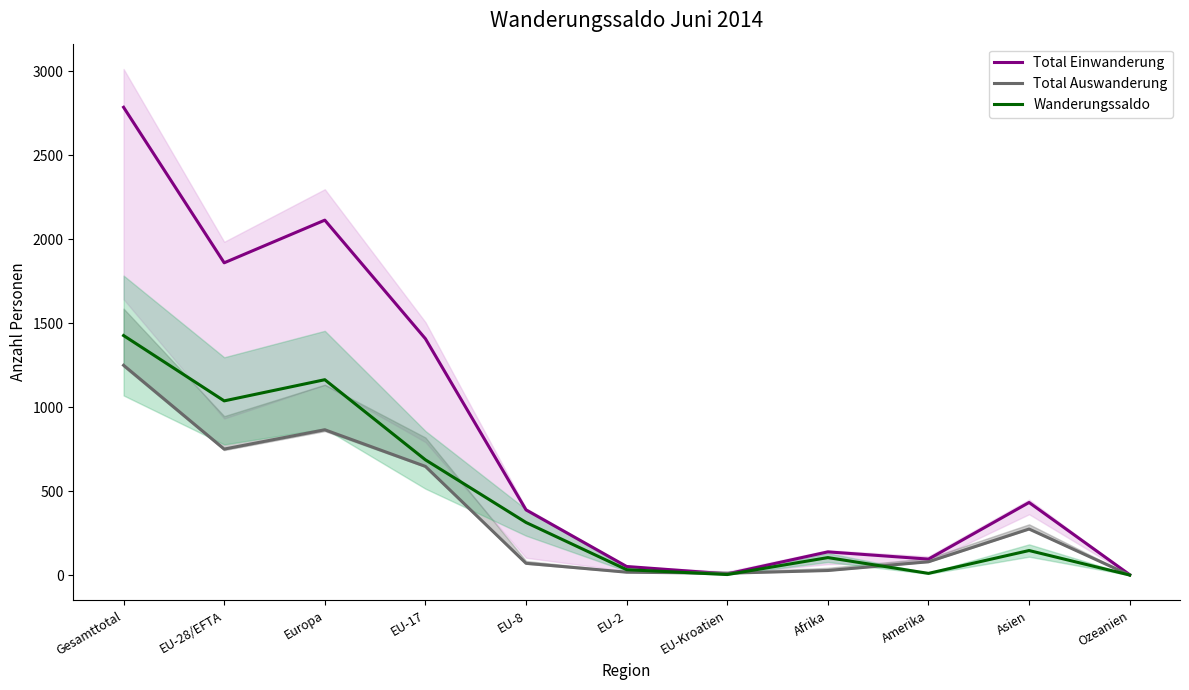

List the series in order of their overall mean, highest first.

Total Einwanderung, Wanderungssaldo, Total Auswanderung